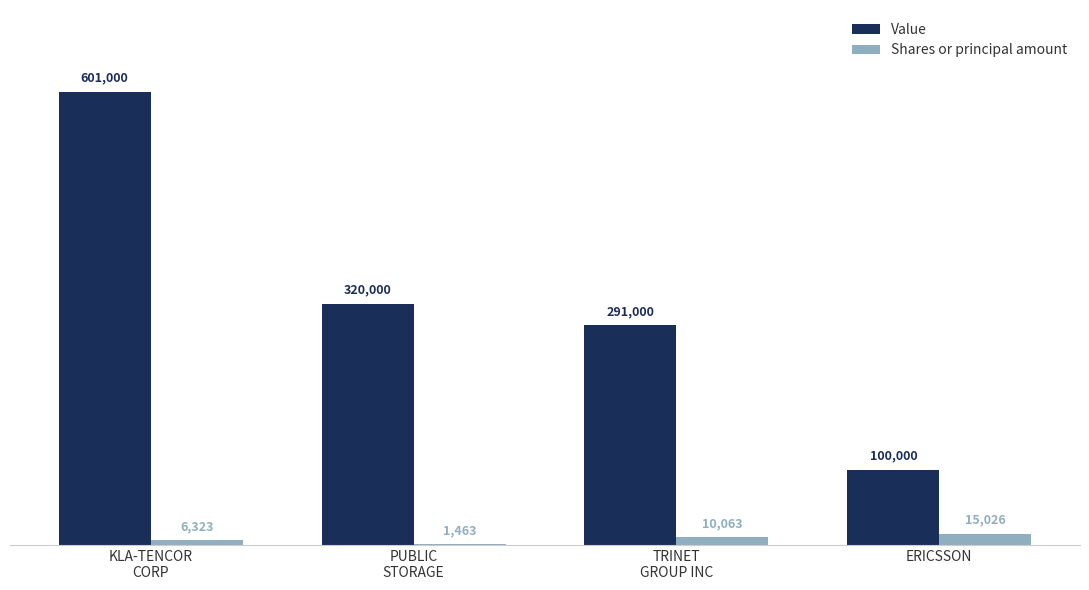

How many Shares or principal amount values are between 6323 and 15026?

3